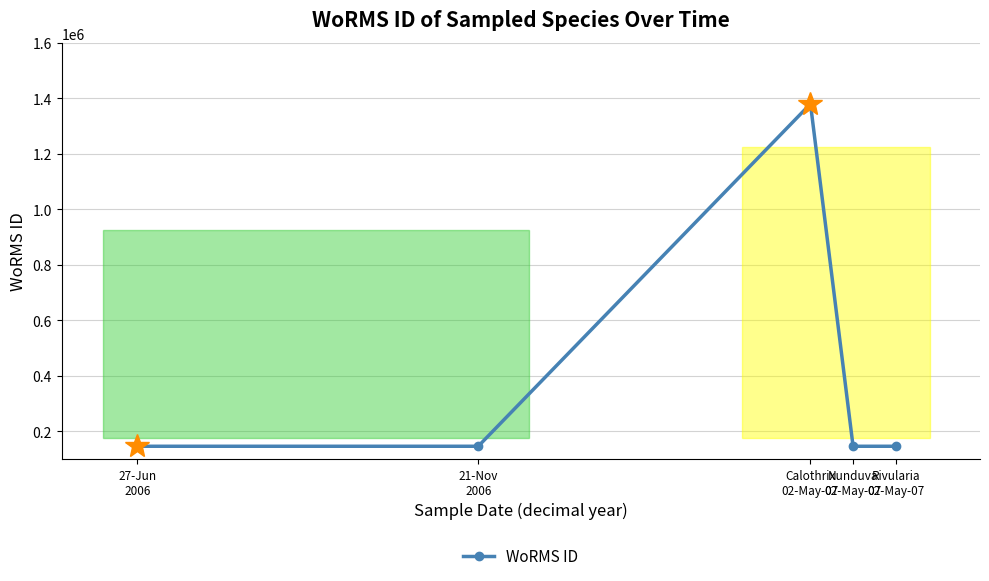

What is the sum of all values?

1966770